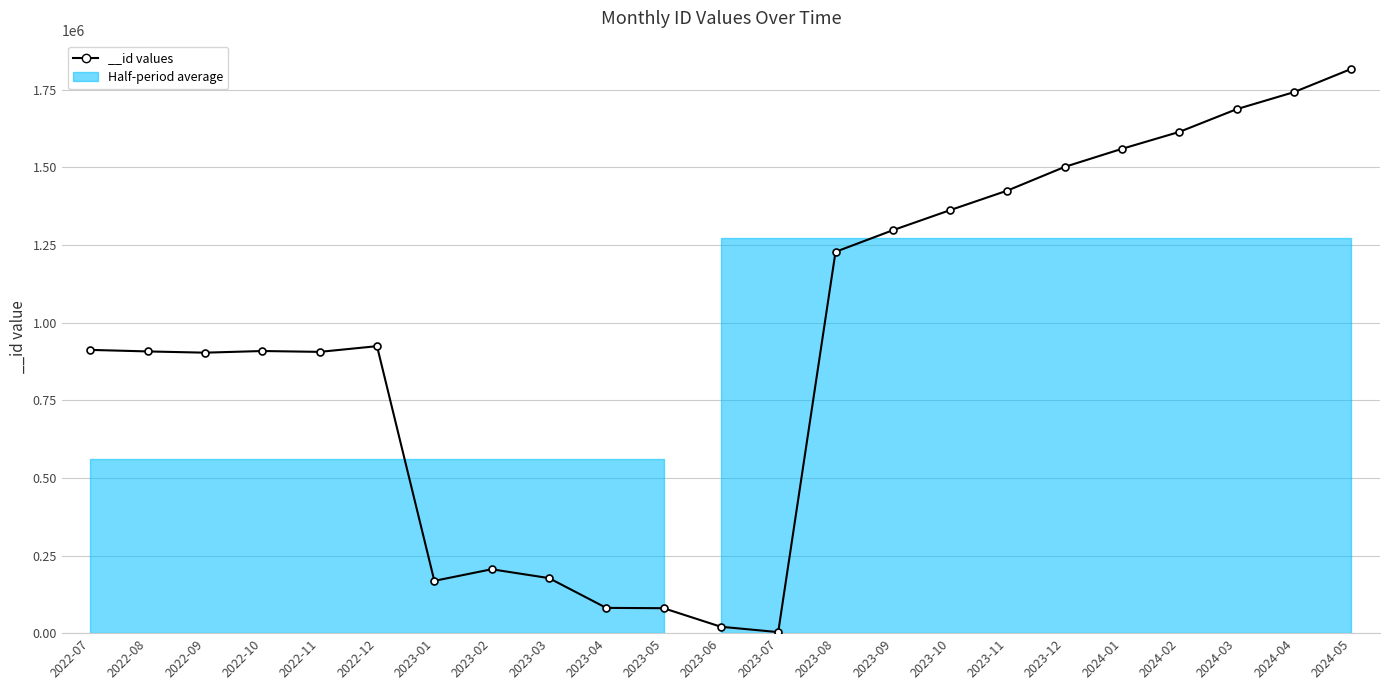

What is the difference between the maximum and minimum values?

1814095